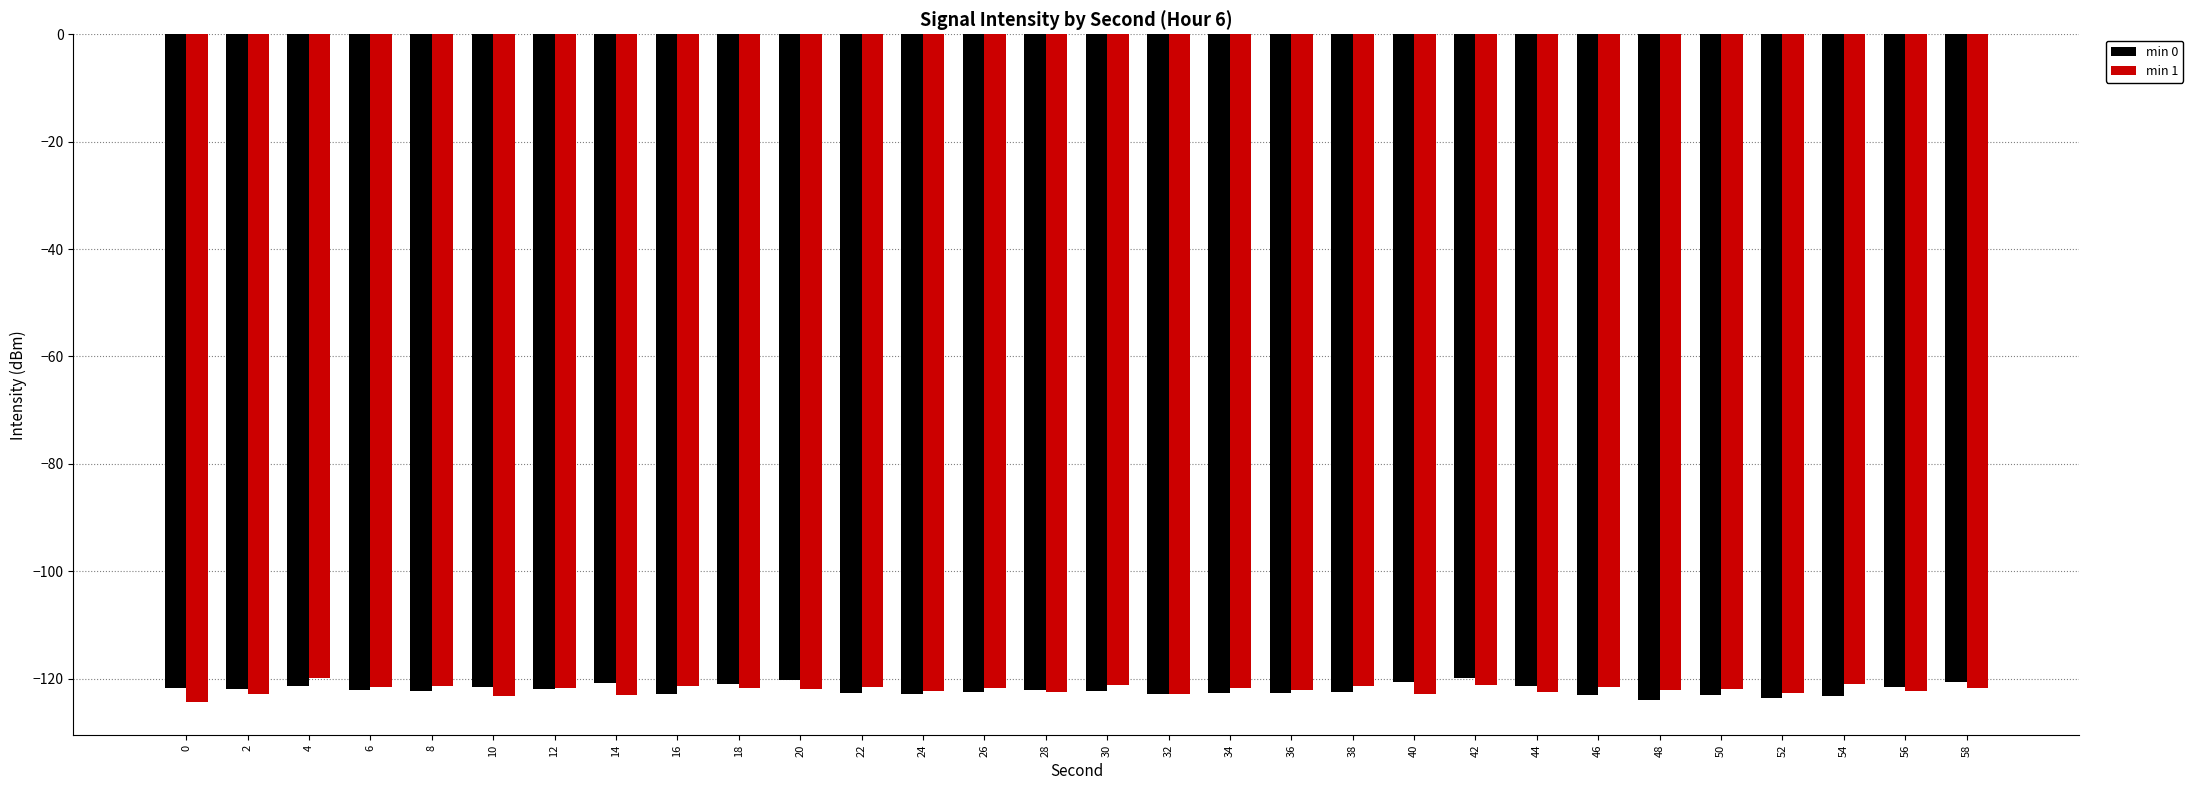

What is the difference between the second highest and minimum values in the min 0 series?

3.7